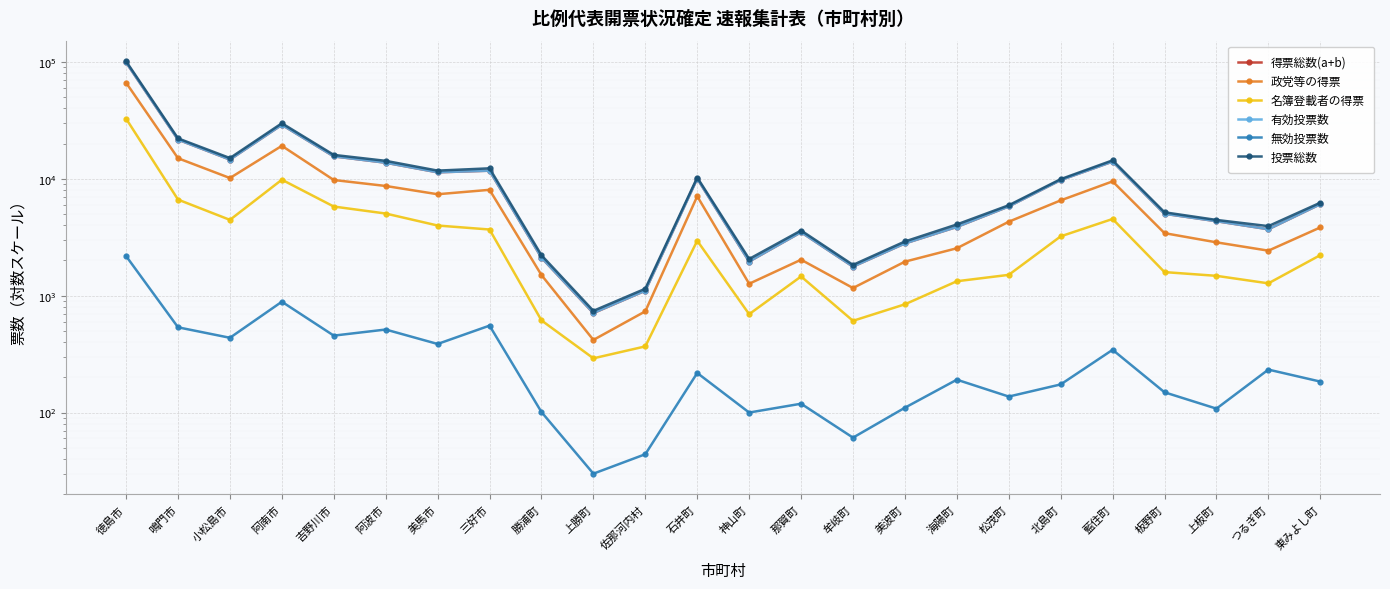

True or false: 無効投票数 has a value of 1173.2 at 阿南市.

False